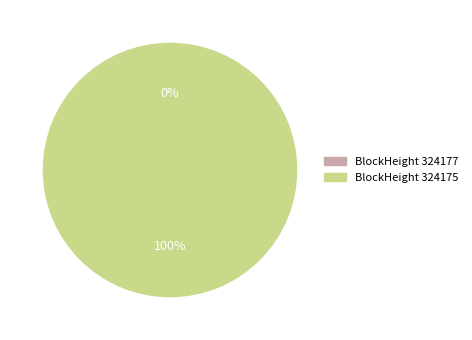

To the nearest percent, what portion does 324175 represent?

100%